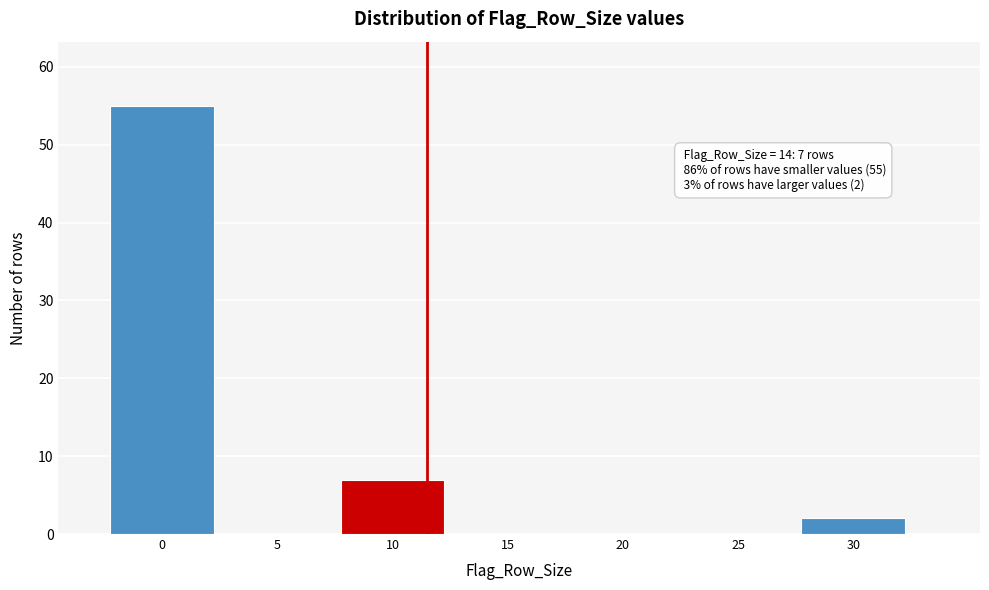

Reading left to right, extract all data points from this chart.

0=55	5=0	10=7	15=0	20=0	25=0	30=2